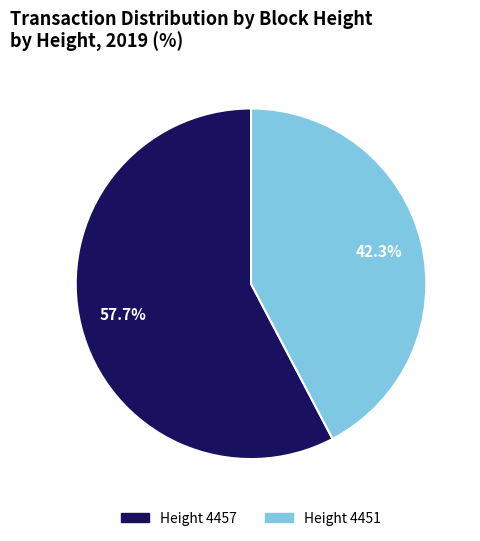

Count the number of slices in the pie.

2